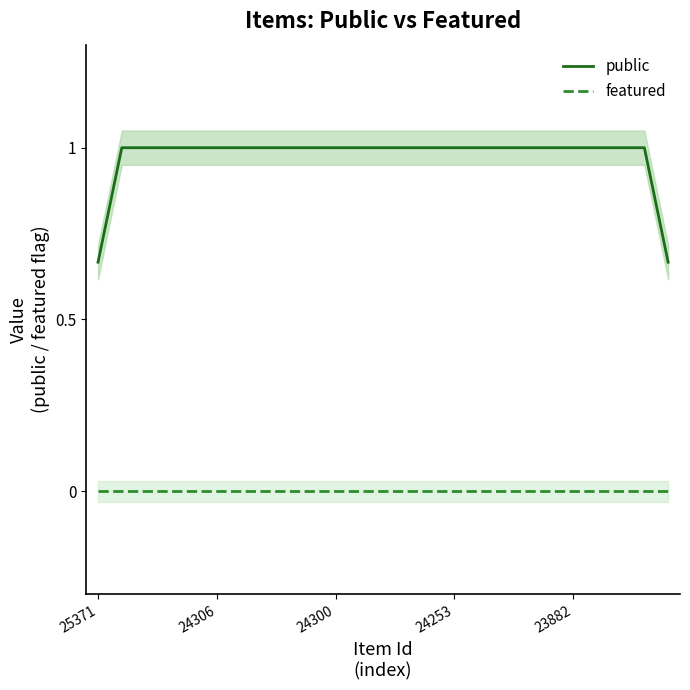

Which category has the highest value in the featured series?

25371